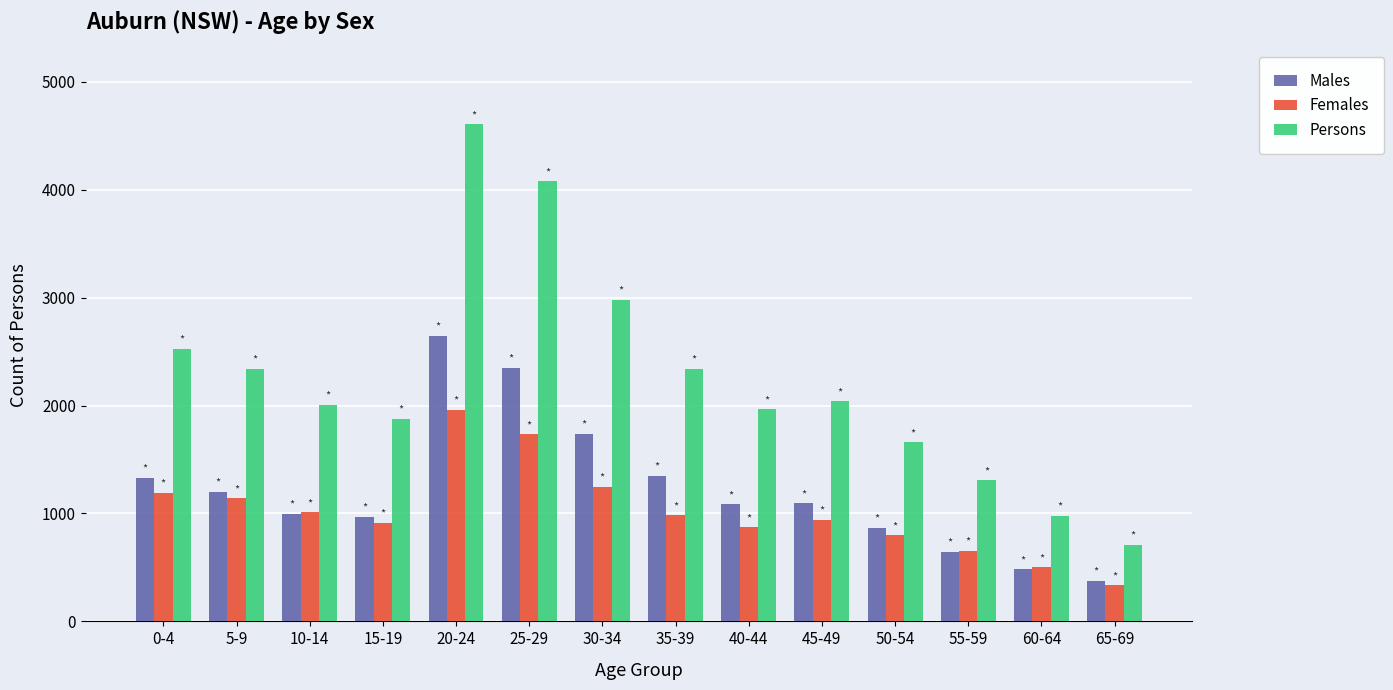

True or false: Males has a value of 1899 at 40-44.

False